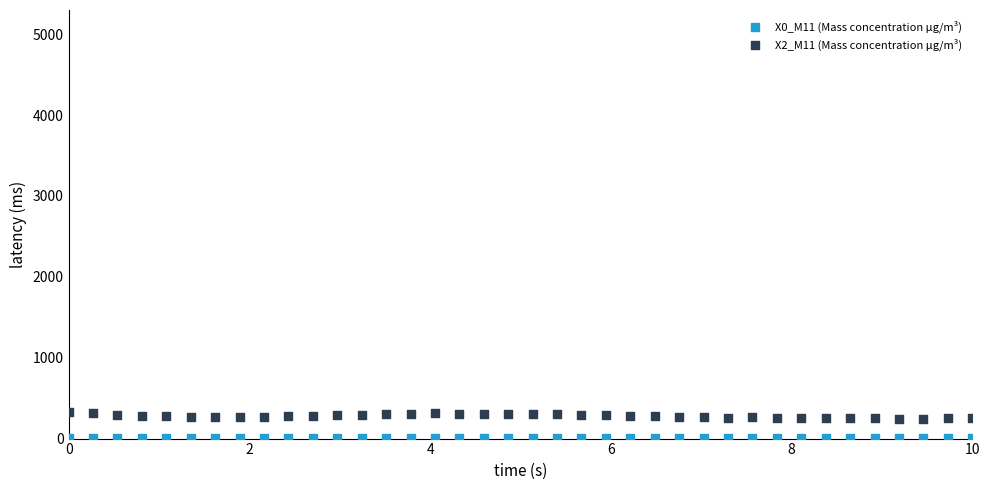

Across all data points, what is the range of X values (max minus min)?

10.0